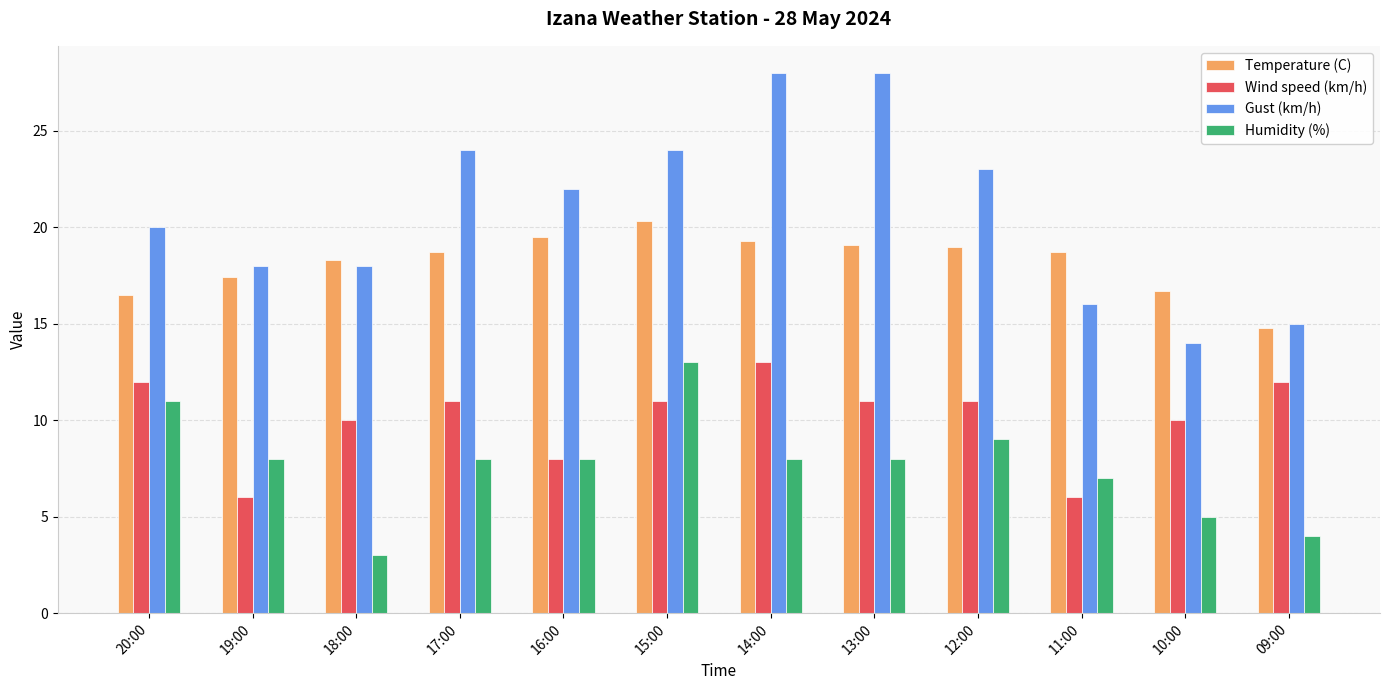

At which label does Humidity (%) reach its minimum?

18:00